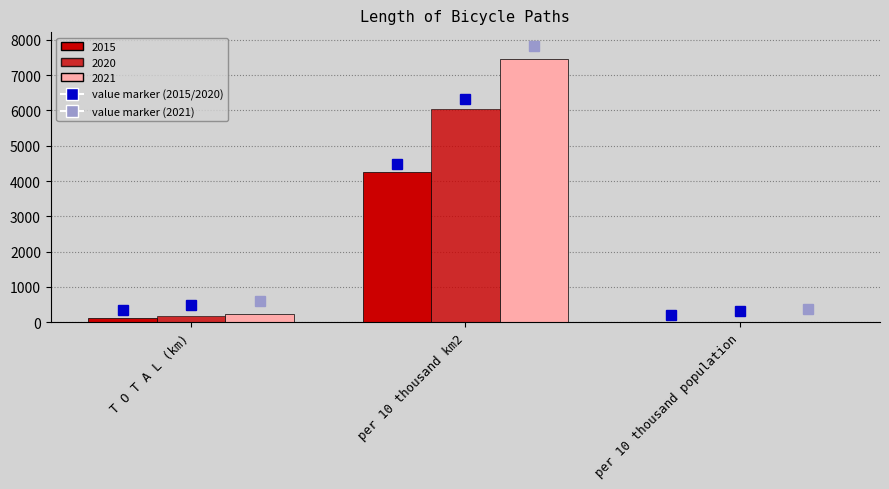

Does the chart contain stacked bars?

No